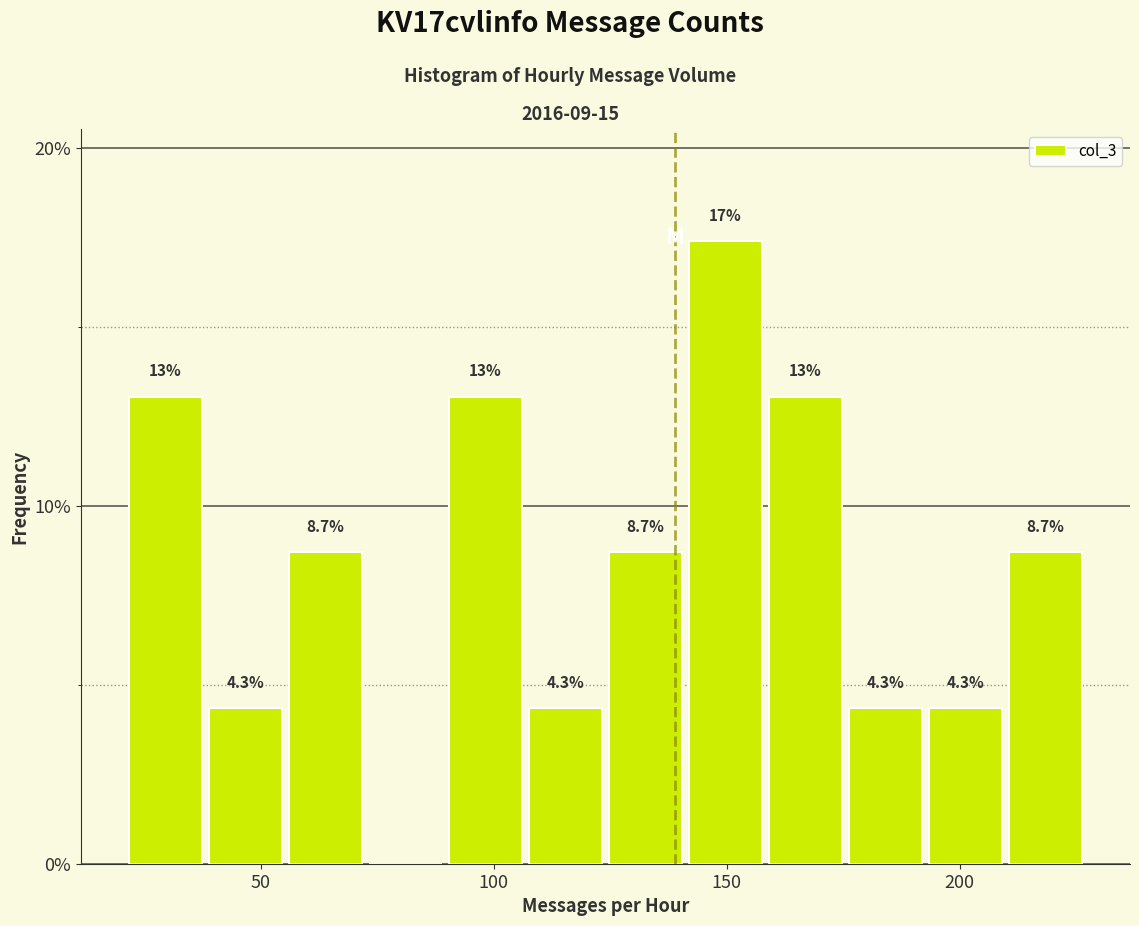

Read against the x-axis, roughly where is the centre of the tallest bar?

150